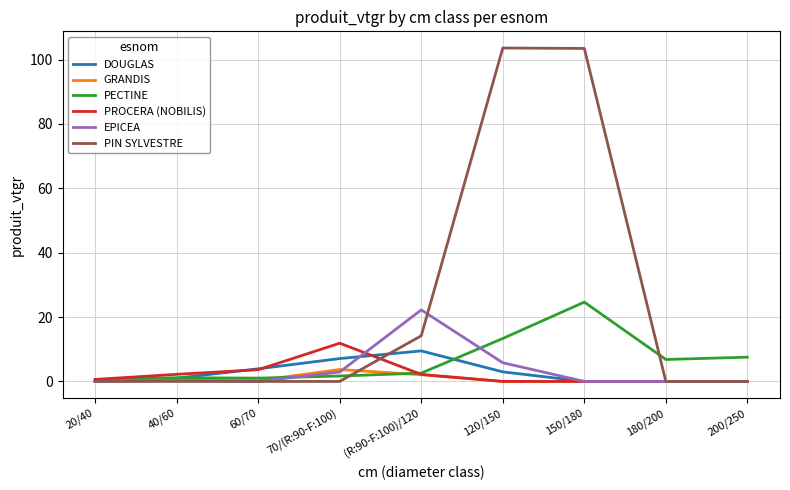

What is the maximum value shown in the chart?

103.6